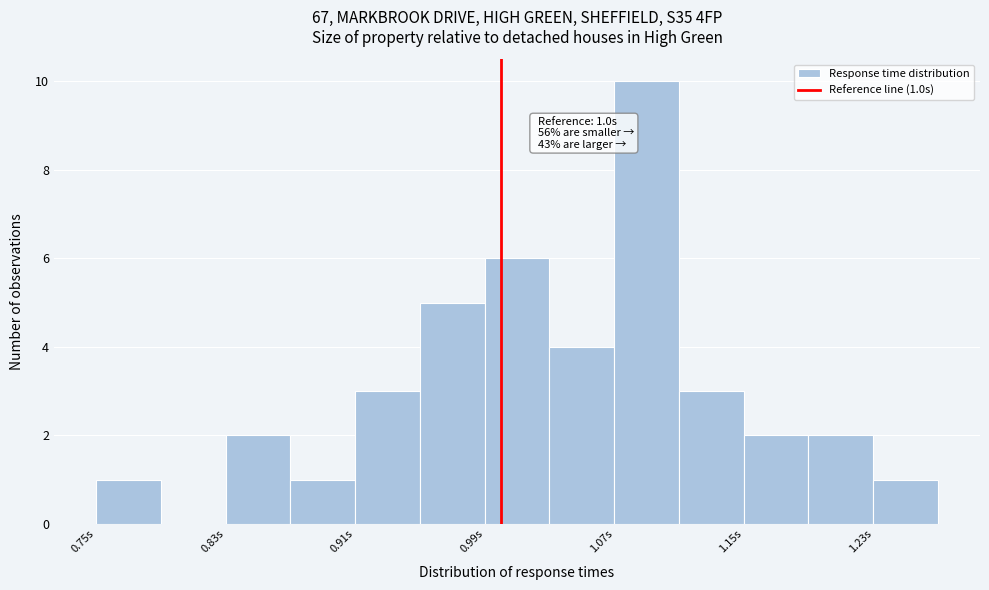

Which range on the x-axis has the tallest bar?

1.07 to 1.11